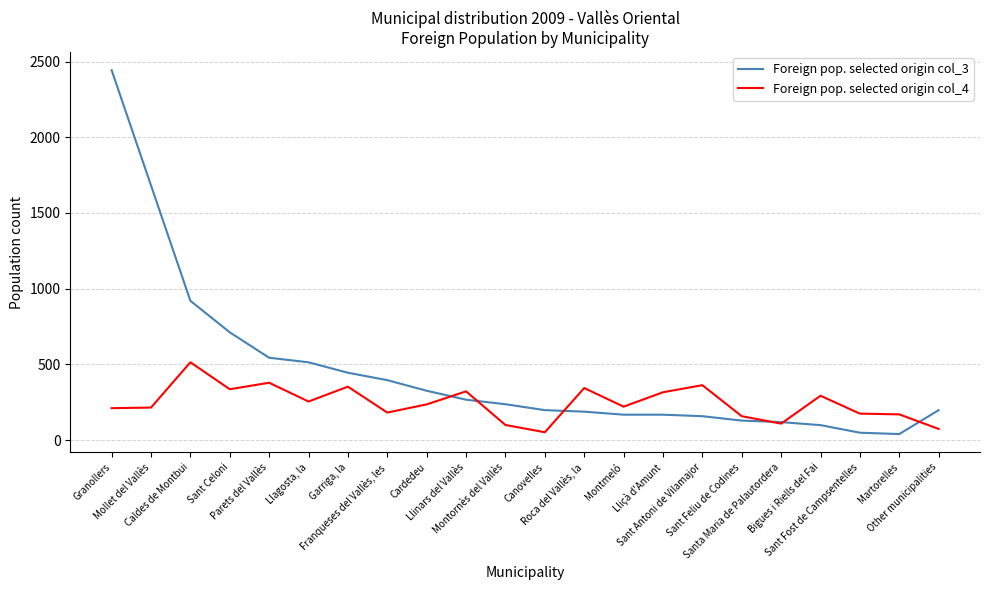

Which category has the highest value in the Foreign pop. selected origin col_3 series?

Granollers